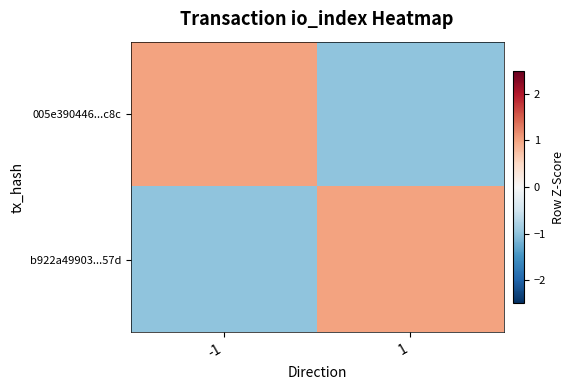

How many data points does each series have?

2